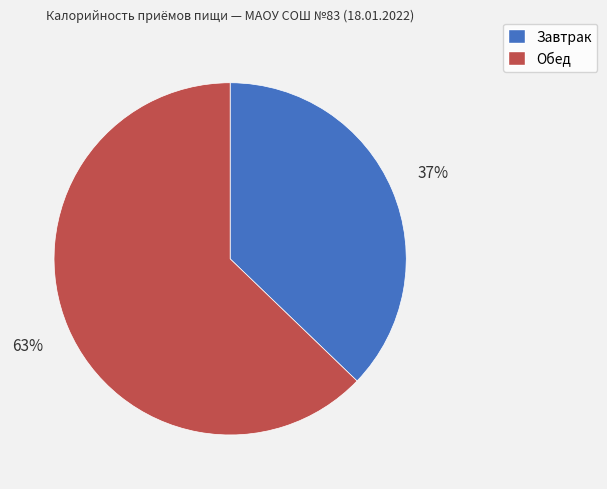

What is the smallest slice in the pie chart?

Завтрак